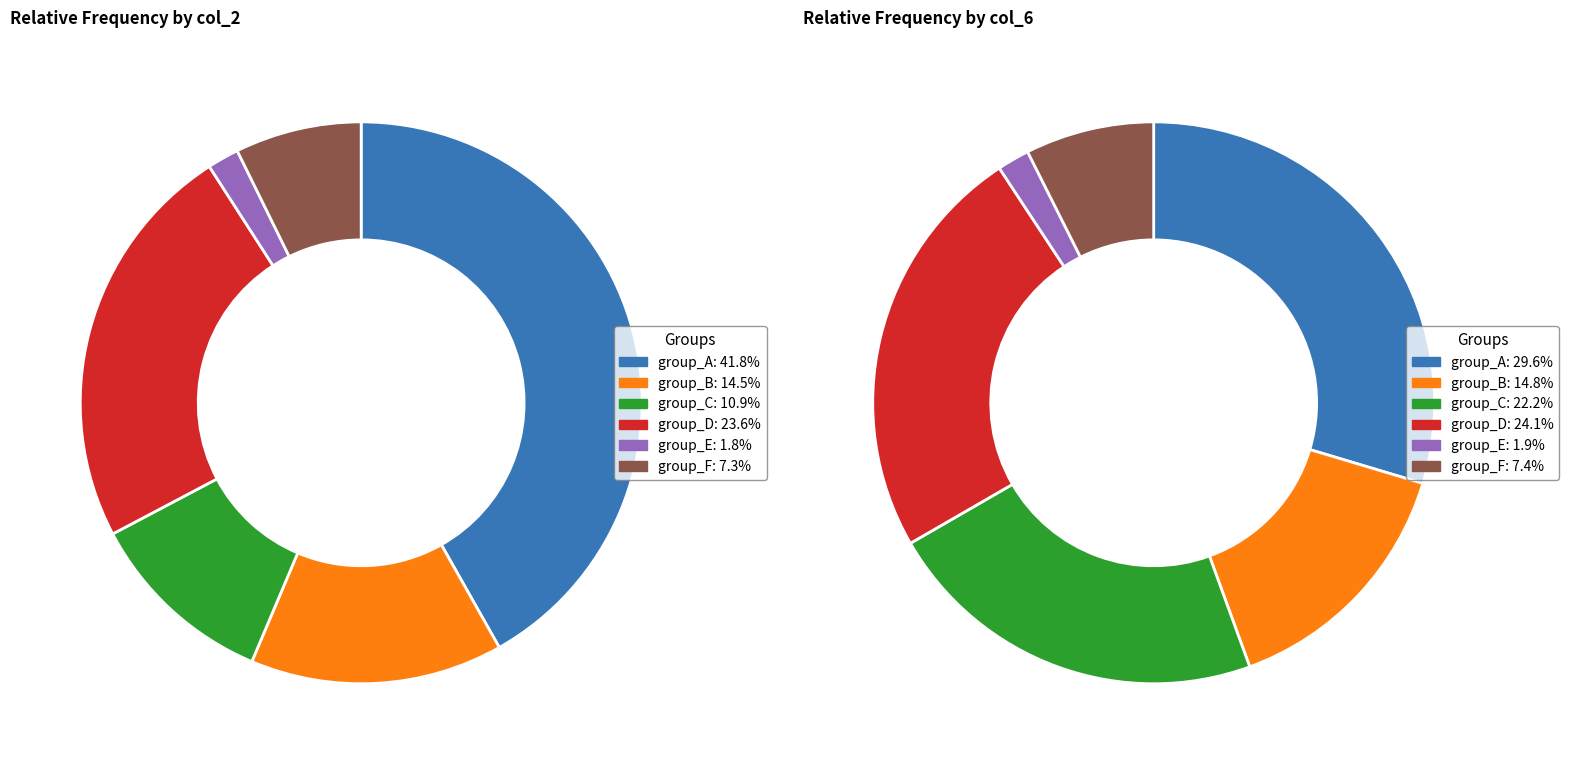

Combined, do 3 and 7 account for over 50%?

No